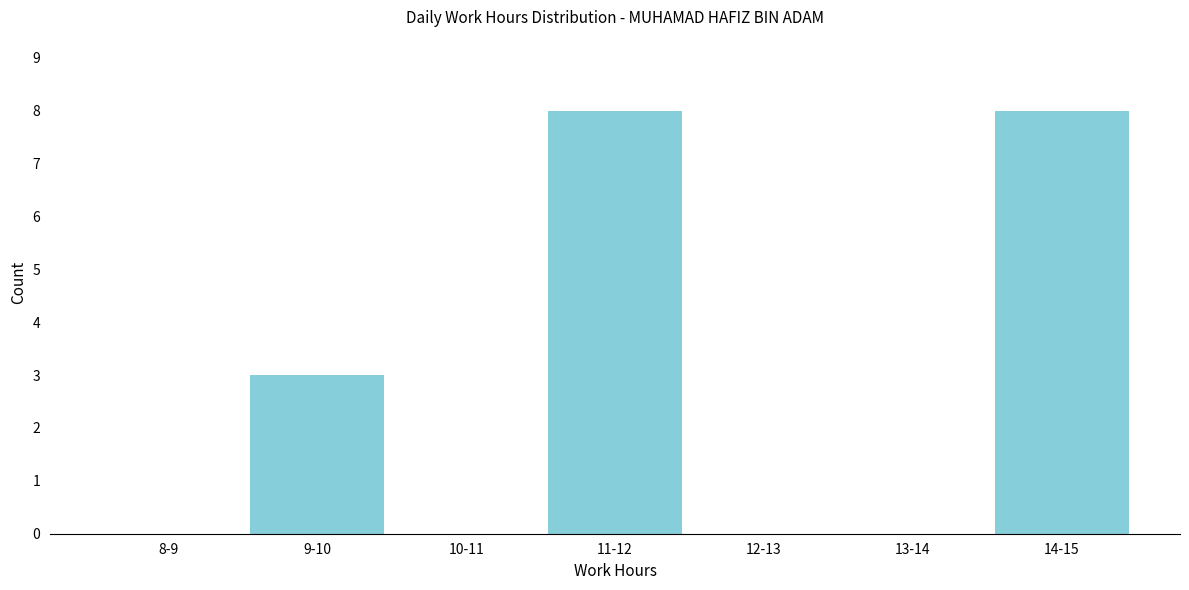

Reading left to right, list all the values displayed in this chart.

8-9=0	9-10=3	10-11=0	11-12=8	12-13=0	13-14=0	14-15=8